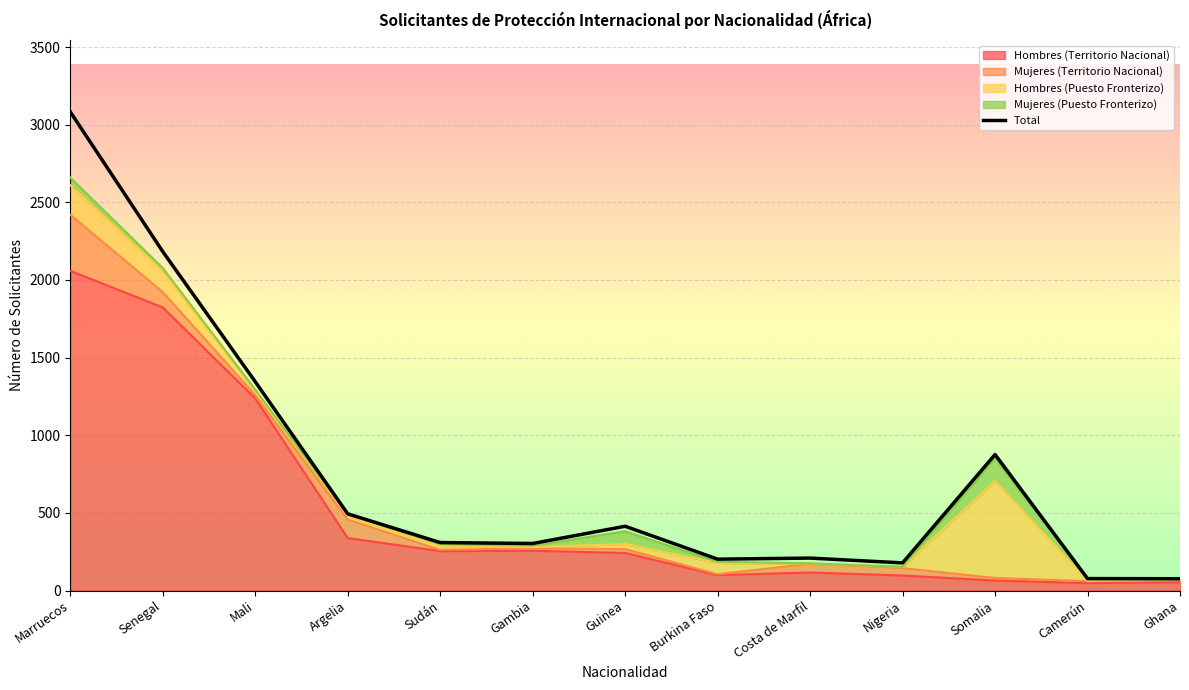

The value at Guinea is 734. True or false?

False